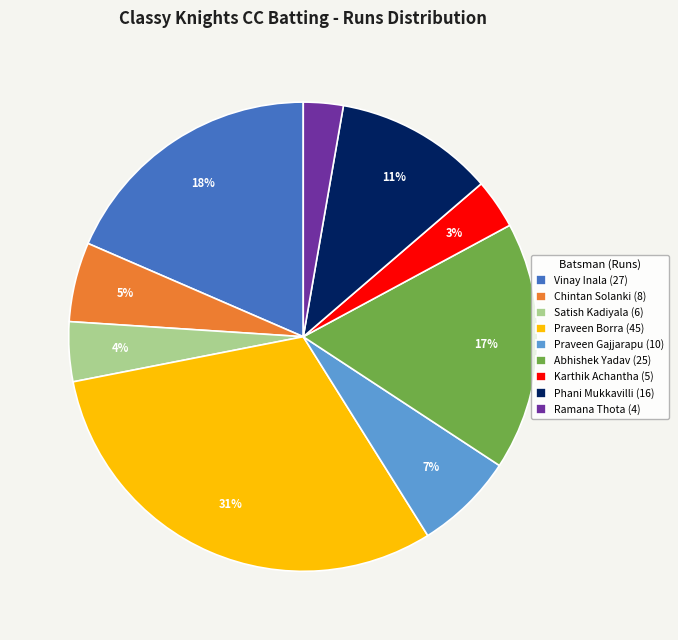

To the nearest percent, what is the combined percentage of Praveen Gajjarapu (10) and Ramana Thota (4)?

10%